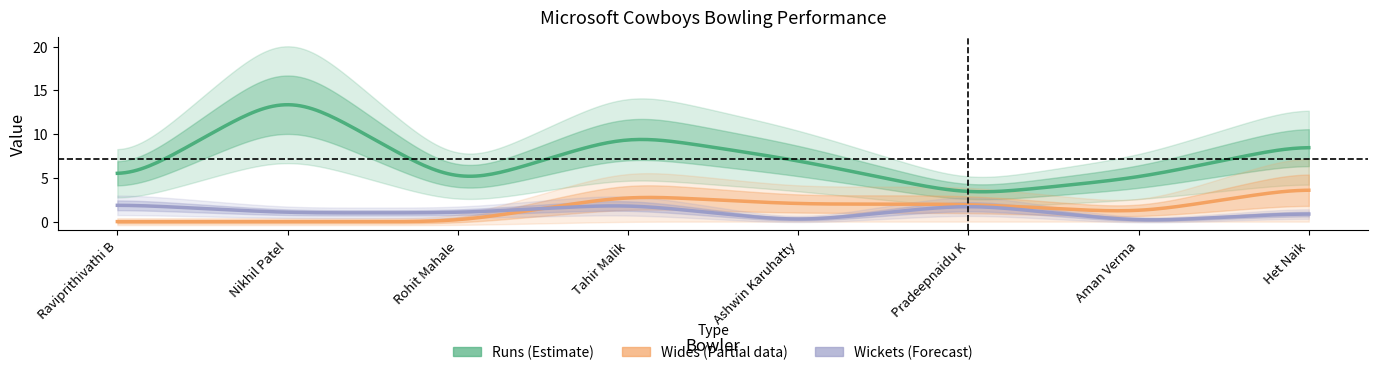

What are all the series names shown in the legend?

Runs, Wides, Wickets